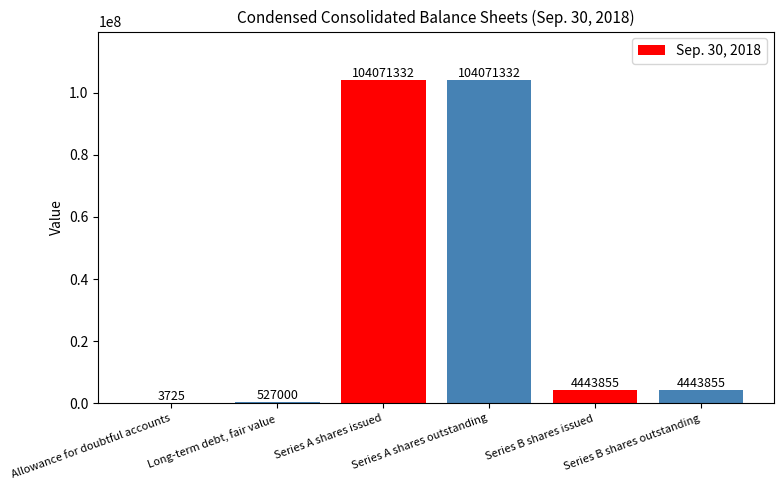

Approximately how many times larger is the value at Series A shares issued compared to Allowance for doubtful accounts?

27938.6